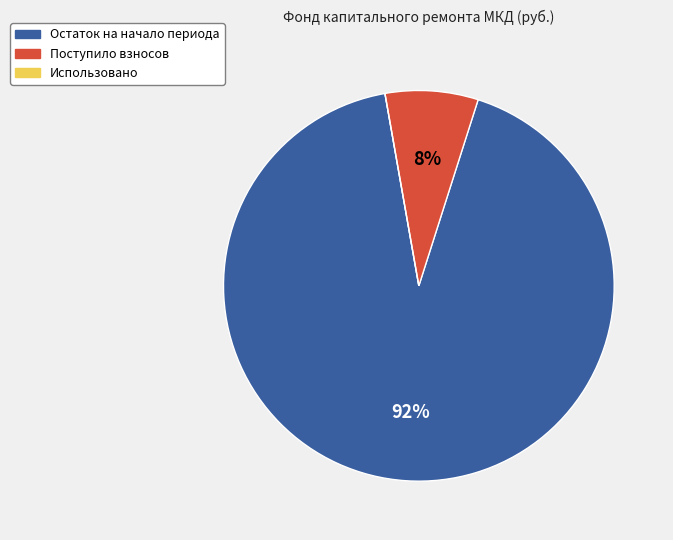

True or false: Остаток на начало периода accounts for 92% of the total.

True